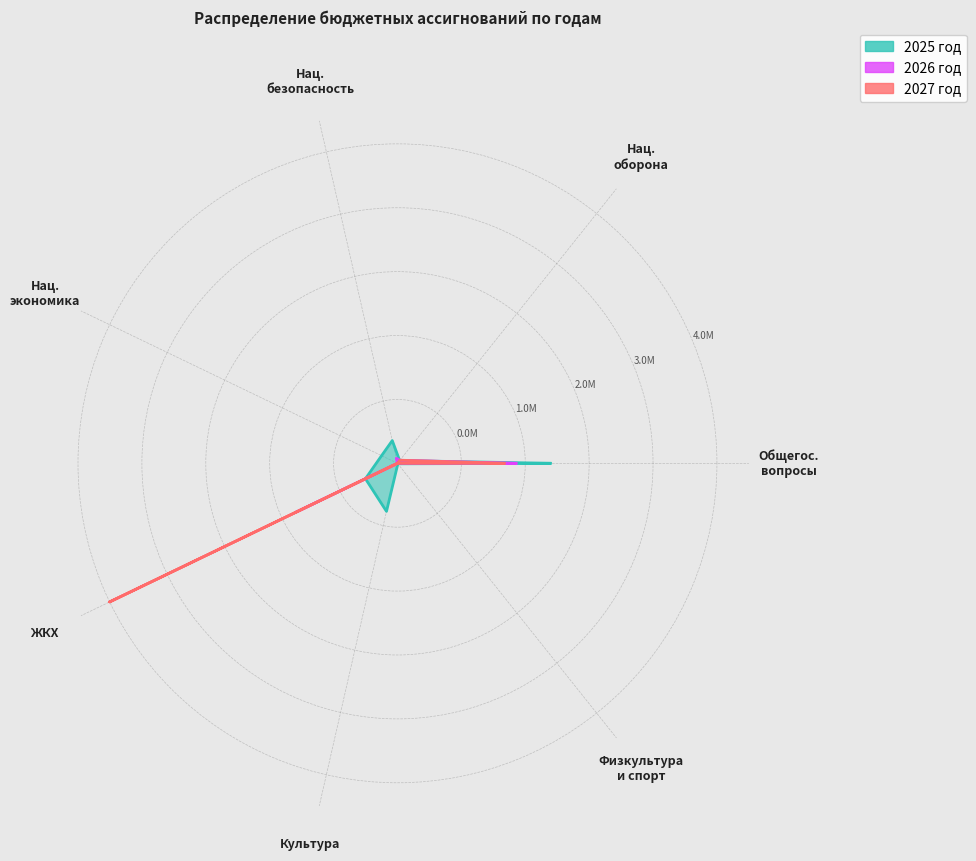

Reading left to right, what are all the values shown in this chart?

2025 год: 2369732	54734	362000	273644	551922	765739	10000
2026 год: 1839485	59760	80000	0	1749601	0	0
2027 год: 1654485	61864	0	0	4961229	0	0